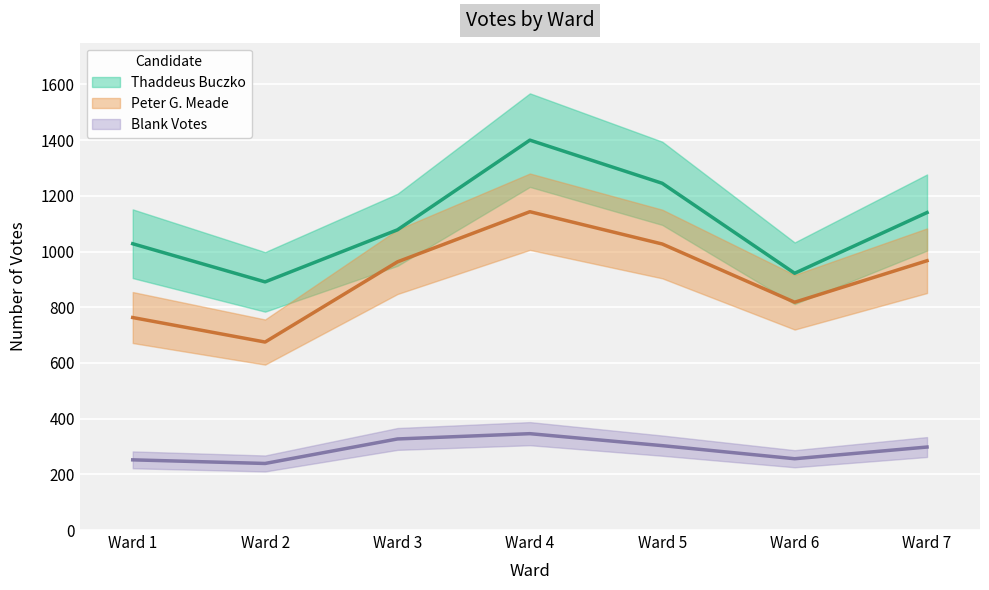

At Ward 6, list the series in order from smallest to largest.

Blank Votes, Peter G. Meade, Thaddeus Buczko